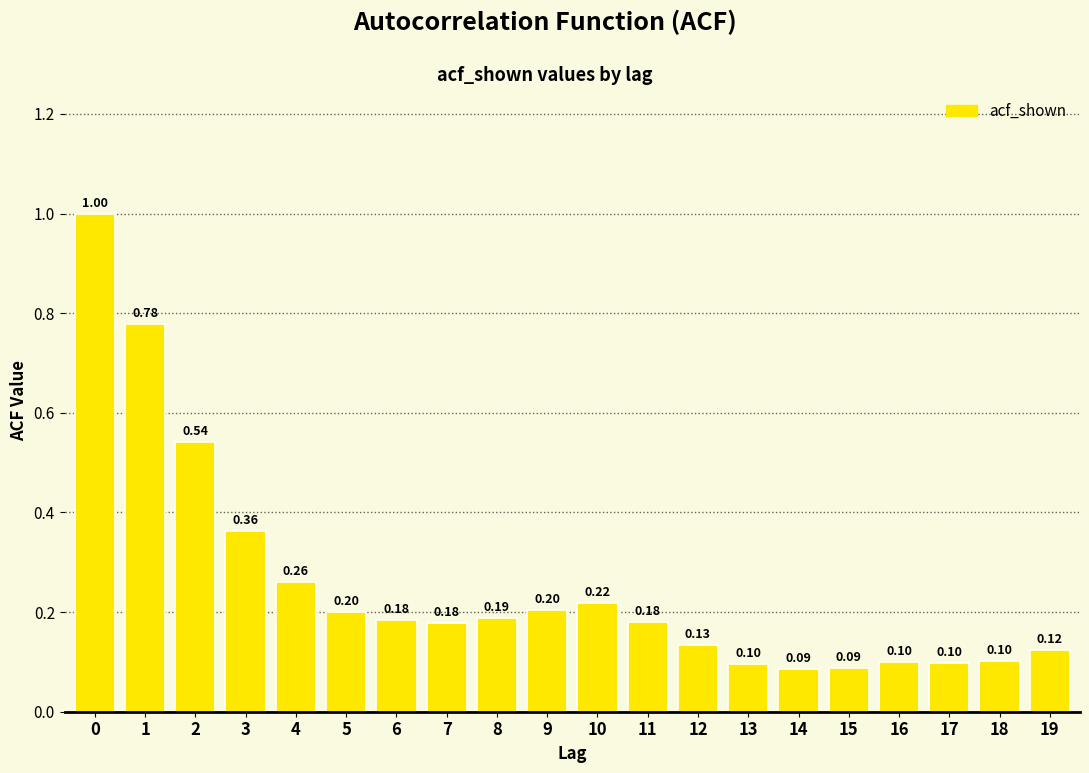

What is the sum of all values?

5.1